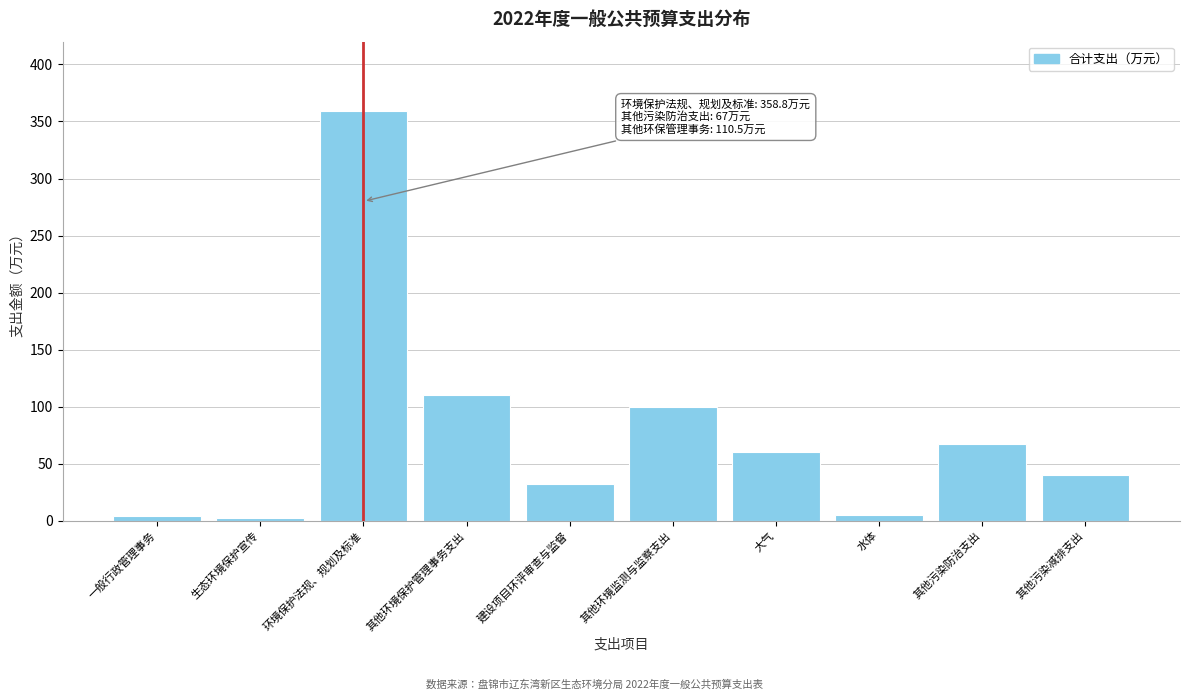

What is the maximum value shown in the chart?

358.8